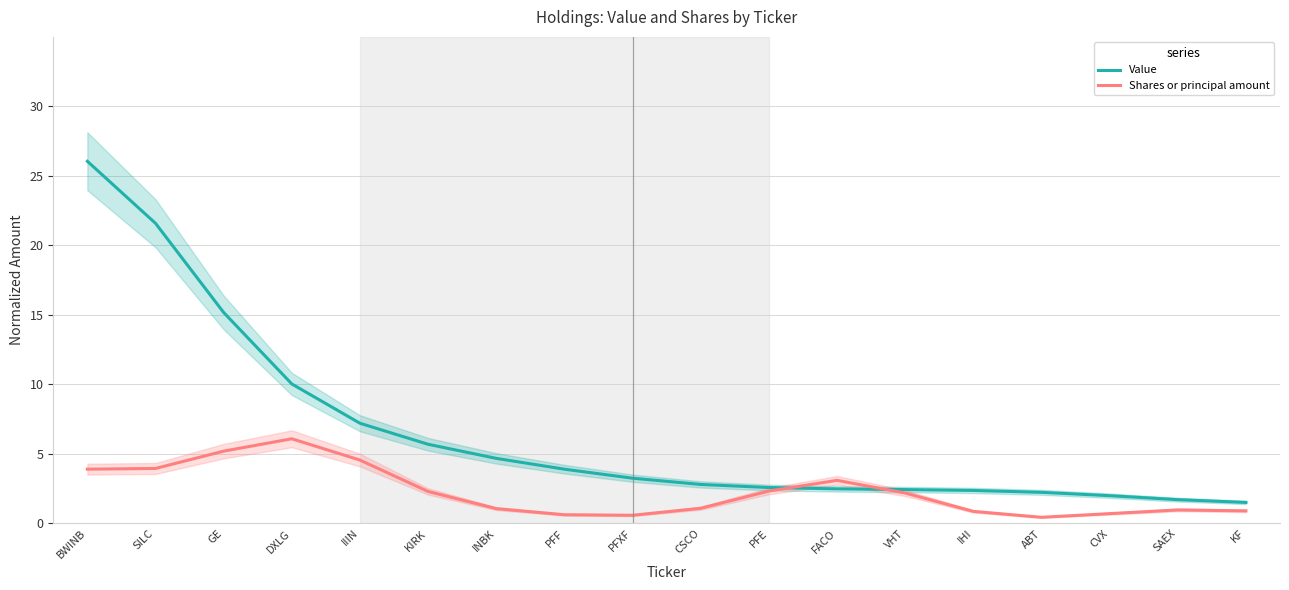

Which category has the highest value in the Value series?

BWINB